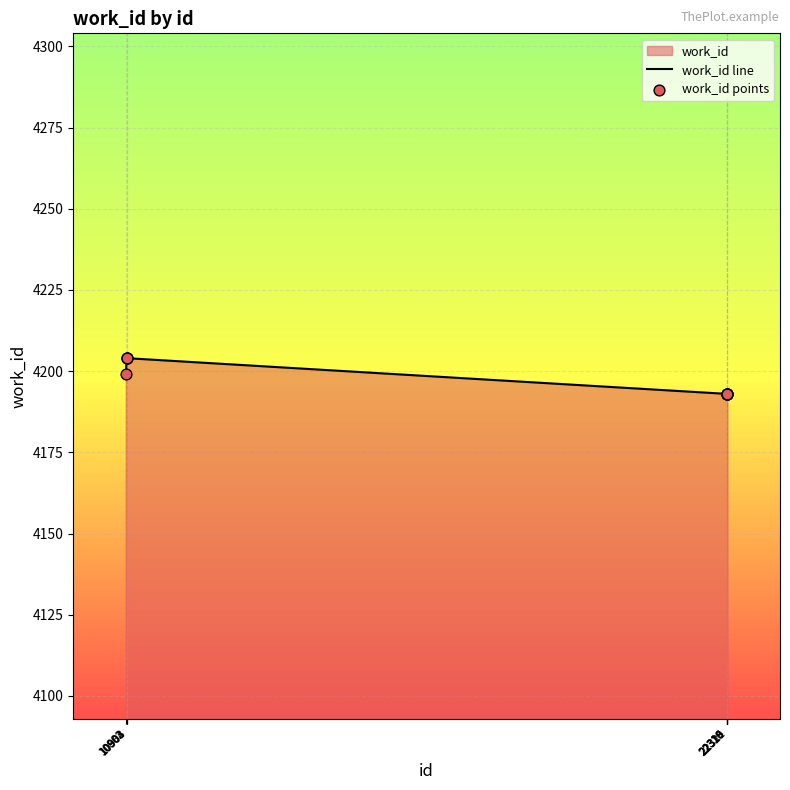

At which category is the sum across all series the highest?

10902